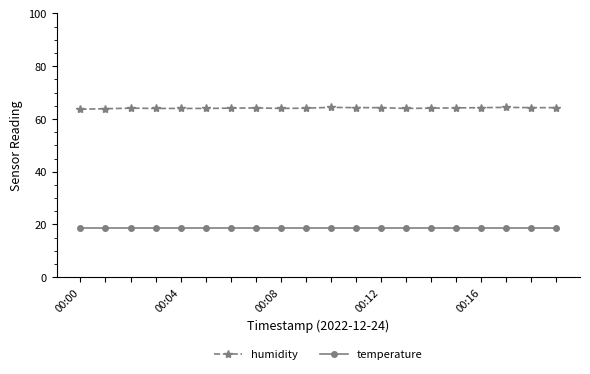

True or false: temperature and humidity intersect in this chart.

False